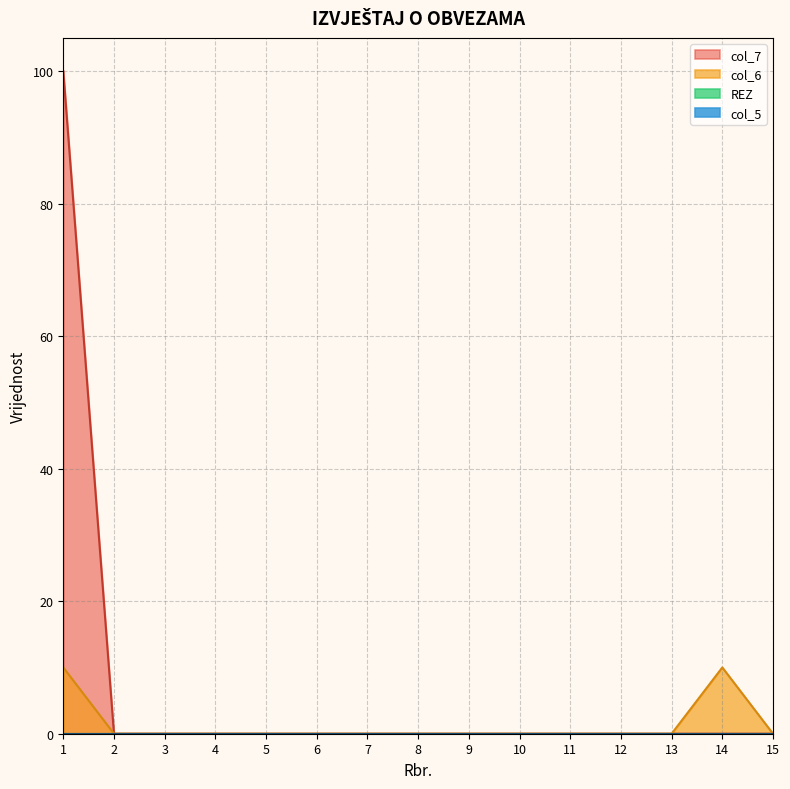

Which series has the largest total across all categories?

col_7